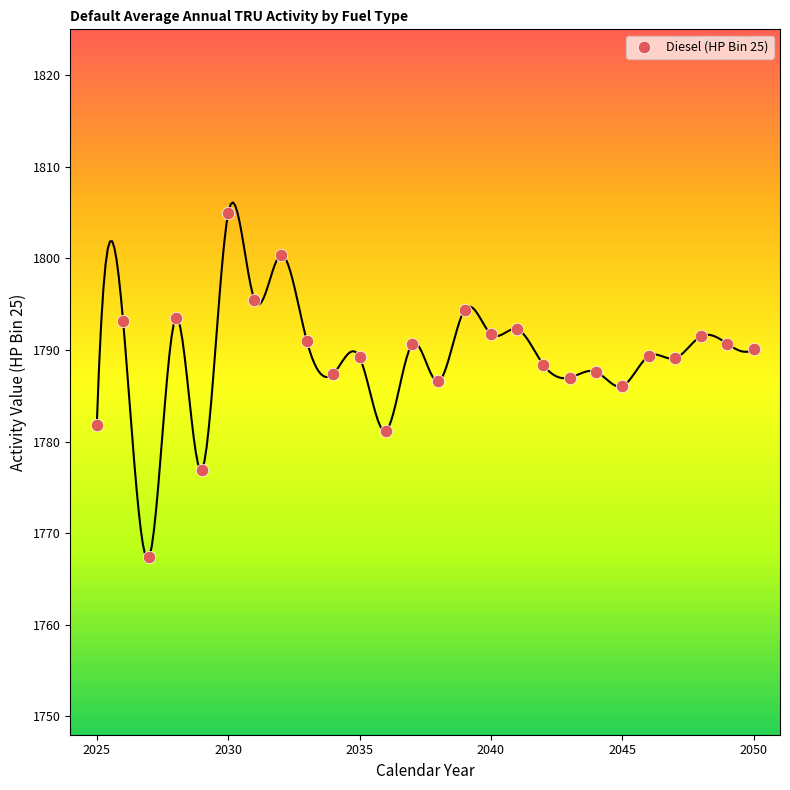

What is the range of X values (max minus min)?

25.0